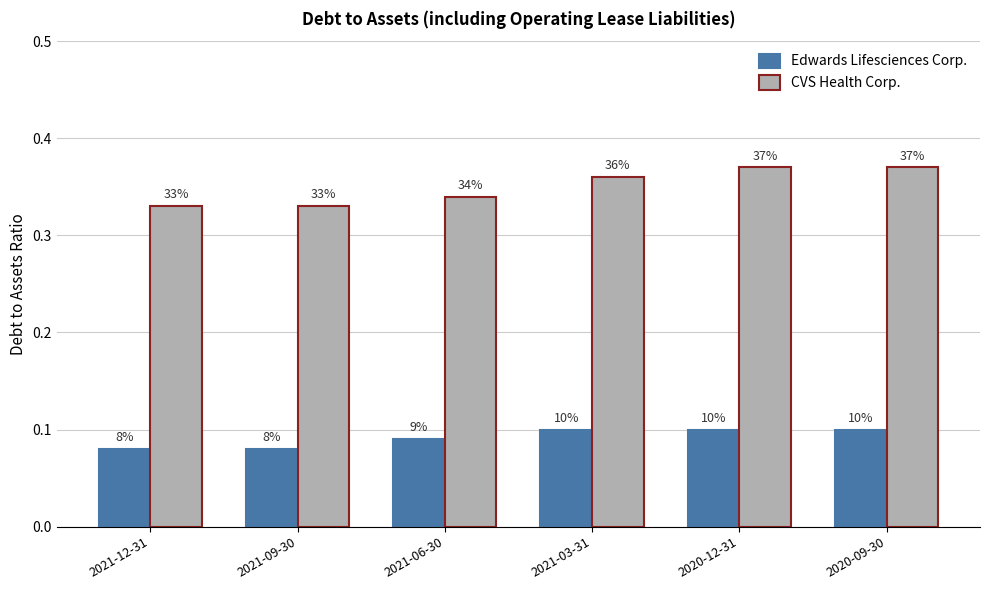

What is the label of the 4th bar from the left?

2021-03-31